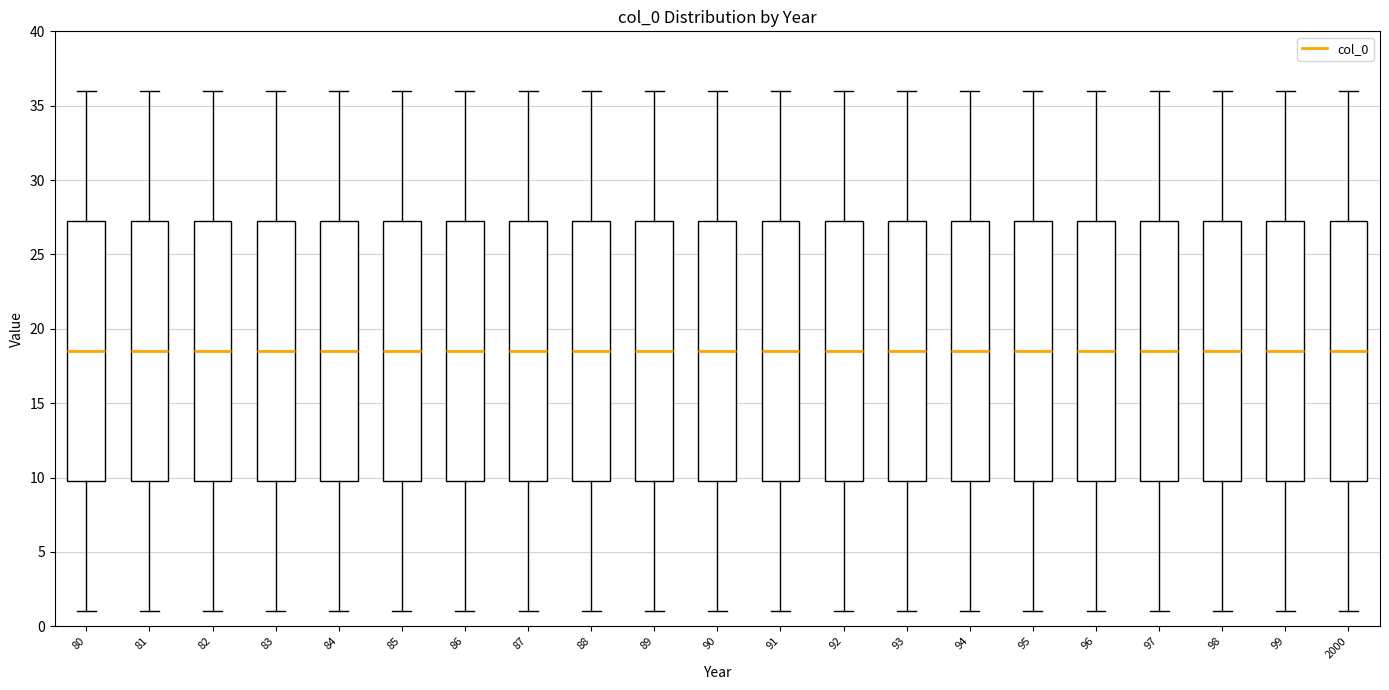

Where does the lower whisker of the box at x = 83 end on the y-axis? The values are not printed on the chart, so give them approximately, as read against the axis.

1.0